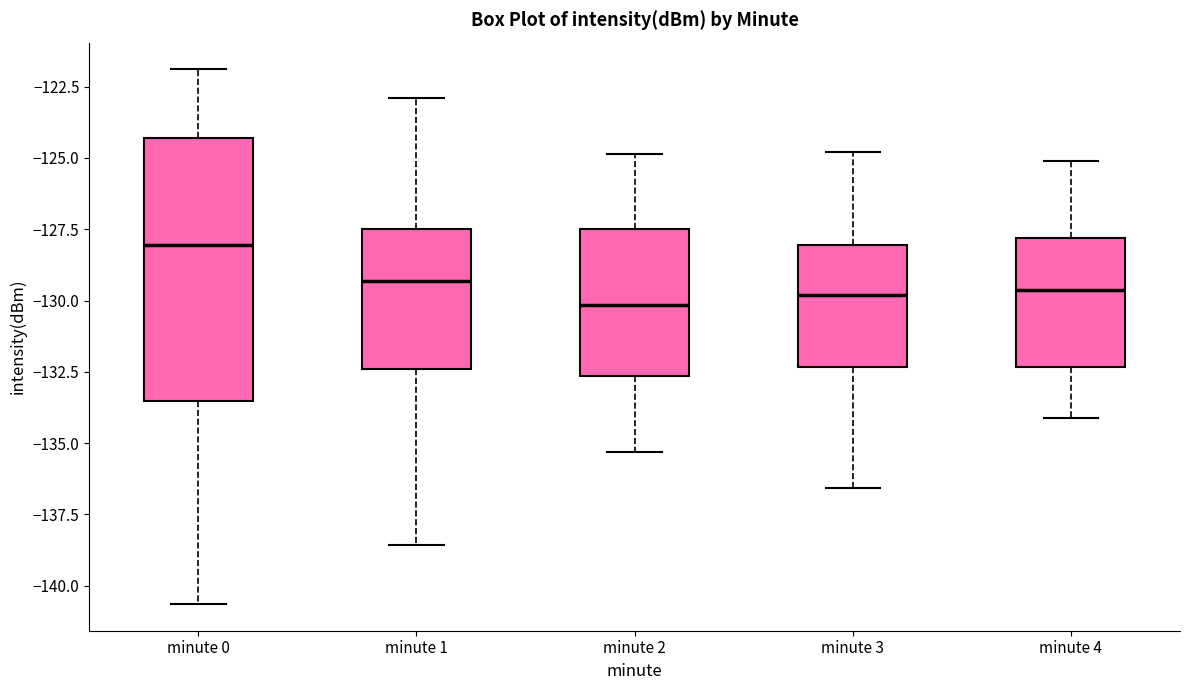

Reading left to right, transcribe this box plot: for each box, give where its median line is, the range the box spans, and where its two whiskers end, as read against the y-axis. The values are not printed on the chart, so give them approximately, as read against the axis.

minute 0: median -128.0, box -133.5 to -124.5, whiskers -140.5 to -122.0
minute 1: median -129.5, box -132.5 to -127.5, whiskers -138.5 to -123.0
minute 2: median -130.0, box -132.5 to -127.5, whiskers -135.5 to -125.0
minute 3: median -130.0, box -132.5 to -128.0, whiskers -136.5 to -125.0
minute 4: median -129.5, box -132.5 to -128.0, whiskers -134.0 to -125.0